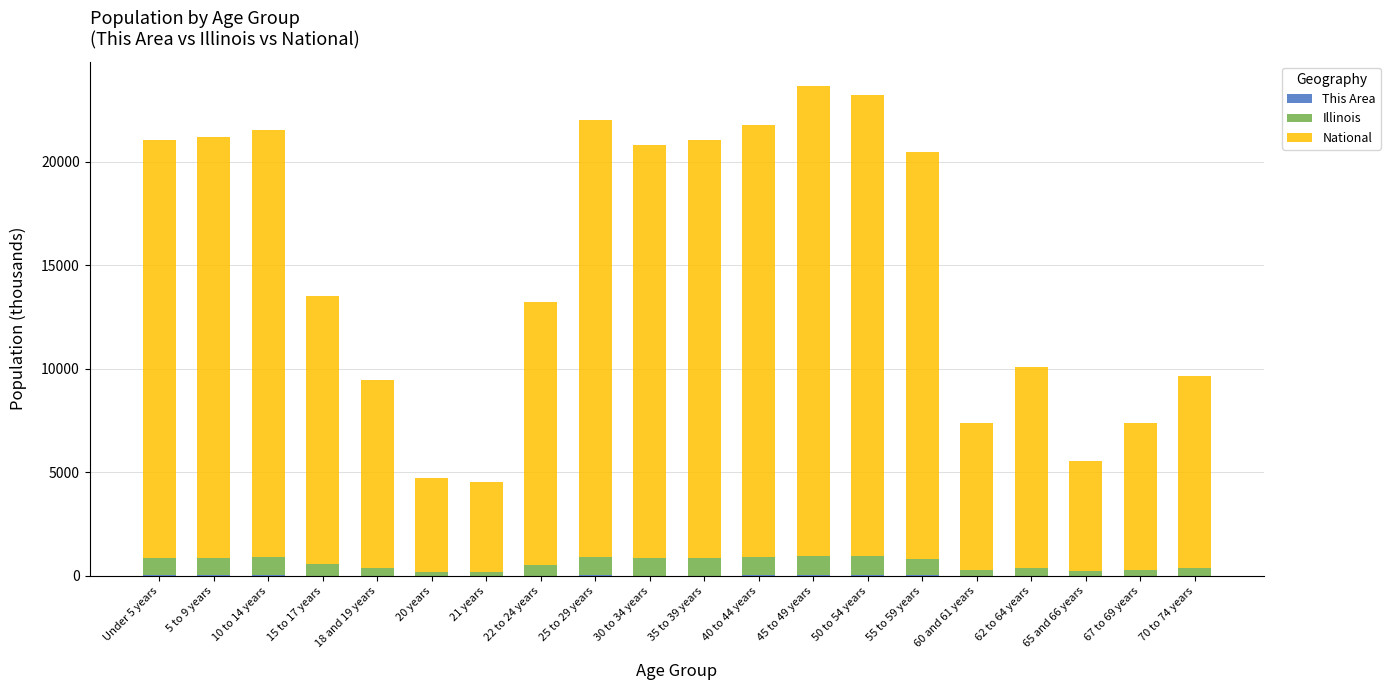

Which series has the largest total across all categories?

National